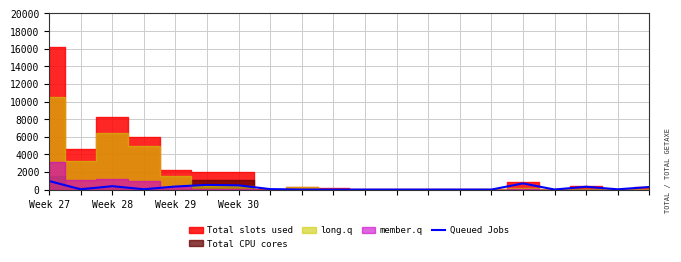

What is the difference between the values at 16 and Week 27?

965